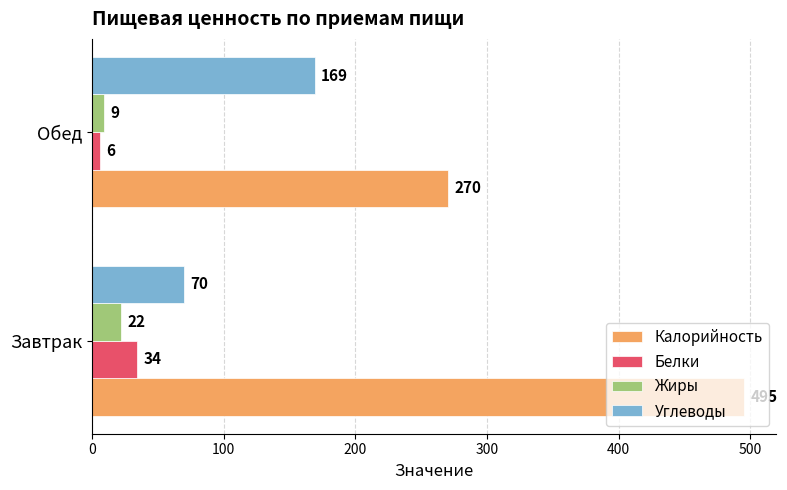

List the labels in order of Углеводы value, largest first.

Обед, Завтрак